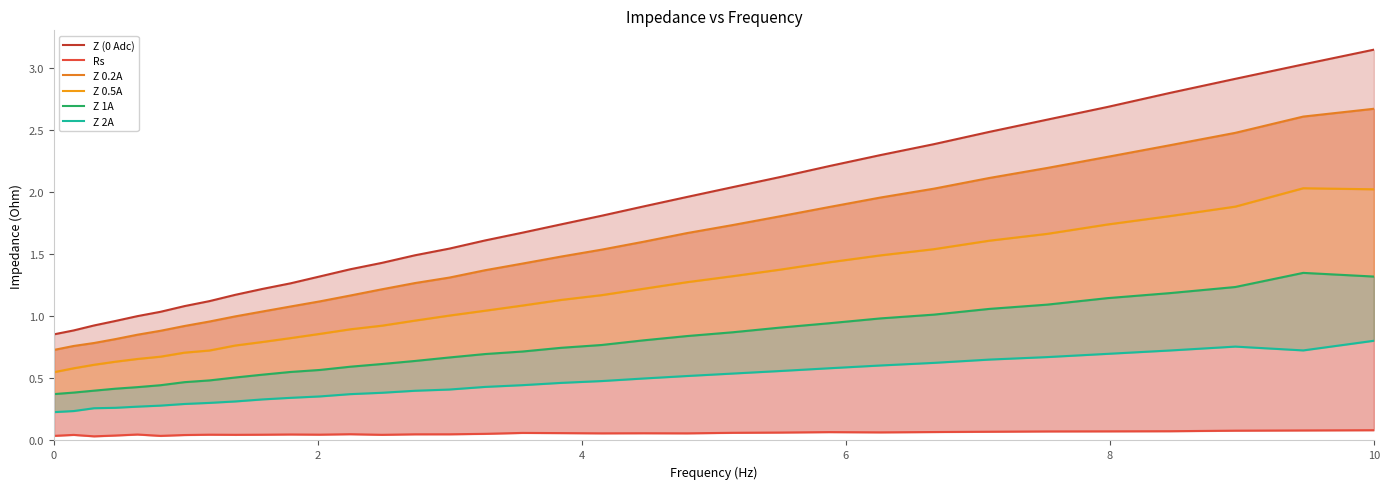

Rank the series by their maximum value, from lowest to highest.

Rs, Z 2A, Z 1A, Z 0.5A, Z 0.2A, Z (0 Adc)